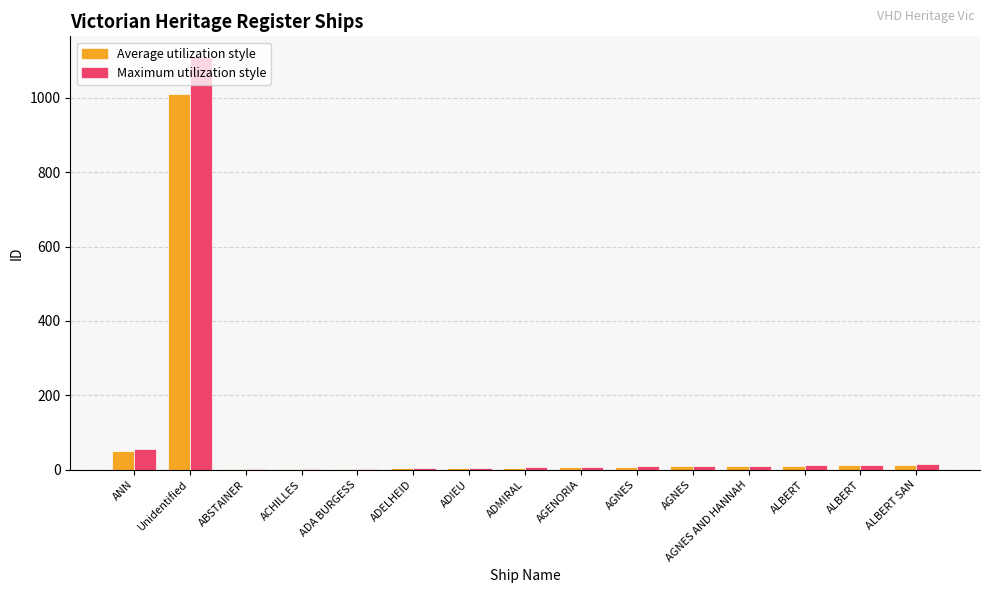

How many groups of bars are there?

15